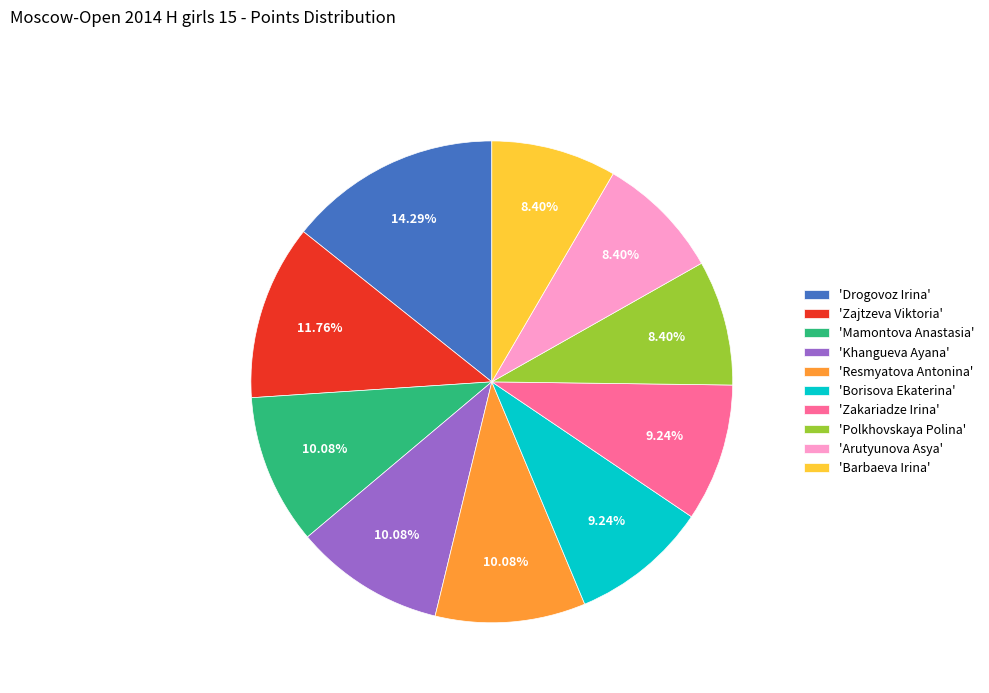

Which category has the biggest portion of the pie?

'Drogovoz Irina'